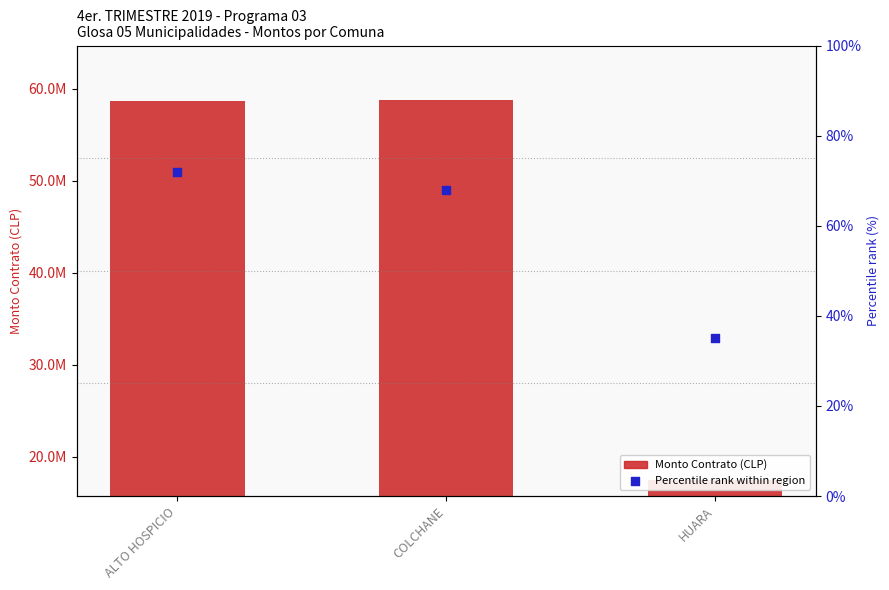

Is the value of Monto Contrato (CLP) at COLCHANE greater than the value of Percentile rank within region at HUARA?

Yes